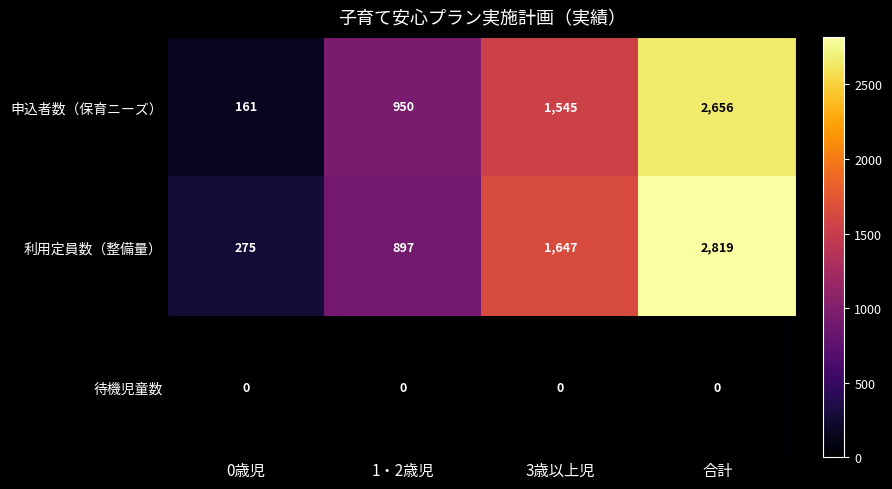

How many categories are shown in the chart?

4